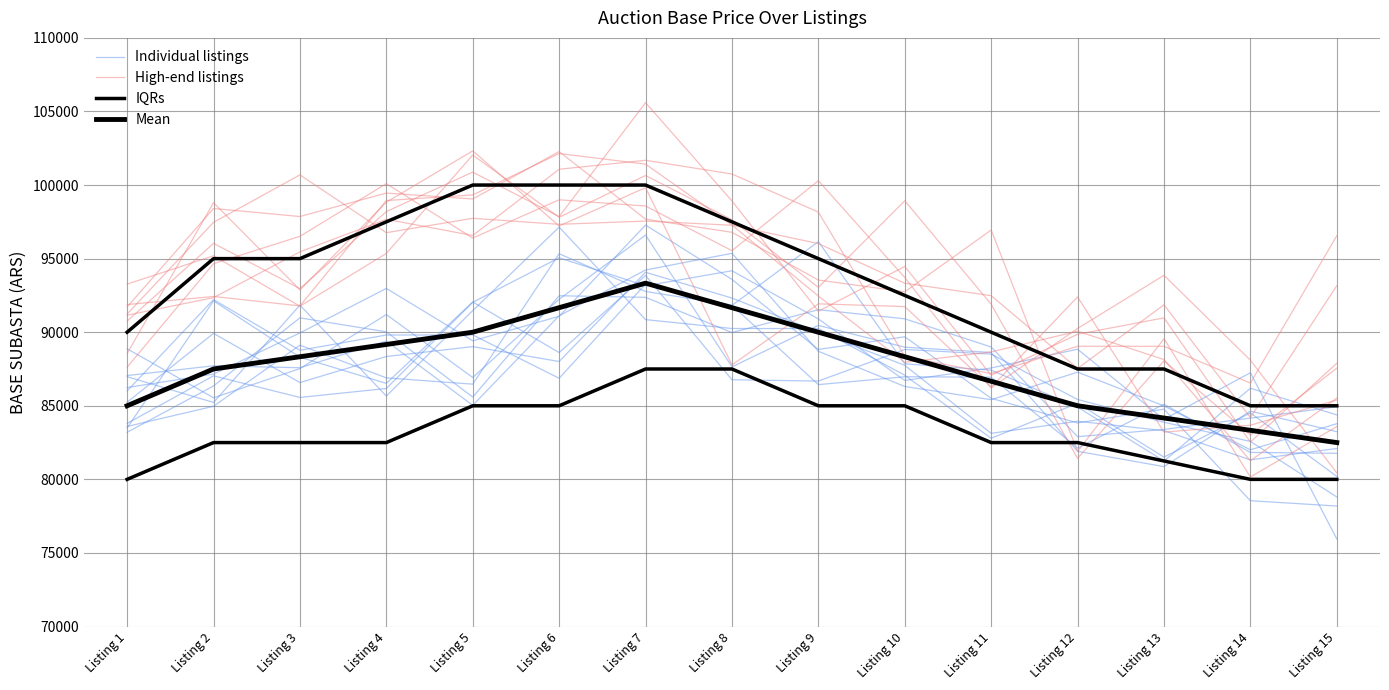

Reading right to left, what are all the values shown in this chart?

Individual listings: 78187.7	78549.8	84771.9	83835.7	85508.5	89689.4	88826.3	93585.6	97281.0	91081.7	89414.6	92974.6	89952.2	87154.3	86241.8
High-end listings: 87890.1	82538.0	90975.8	89861.3	87076.0	94469.7	91426.1	98921.5	105597.3	97856.9	100879.2	98196.8	92959.9	96039.3	90751.5
IQRs: 80000.0	80000.0	81250.0	82500.0	82500.0	85000.0	85000.0	87500.0	87500.0	85000.0	85000.0	82500.0	82500.0	82500.0	80000.0
Mean: 82500.0	83333.0	84167.0	85000.0	86667.0	88333.0	90000.0	91667.0	93333.0	91667.0	90000.0	89167.0	88333.0	87500.0	85000.0